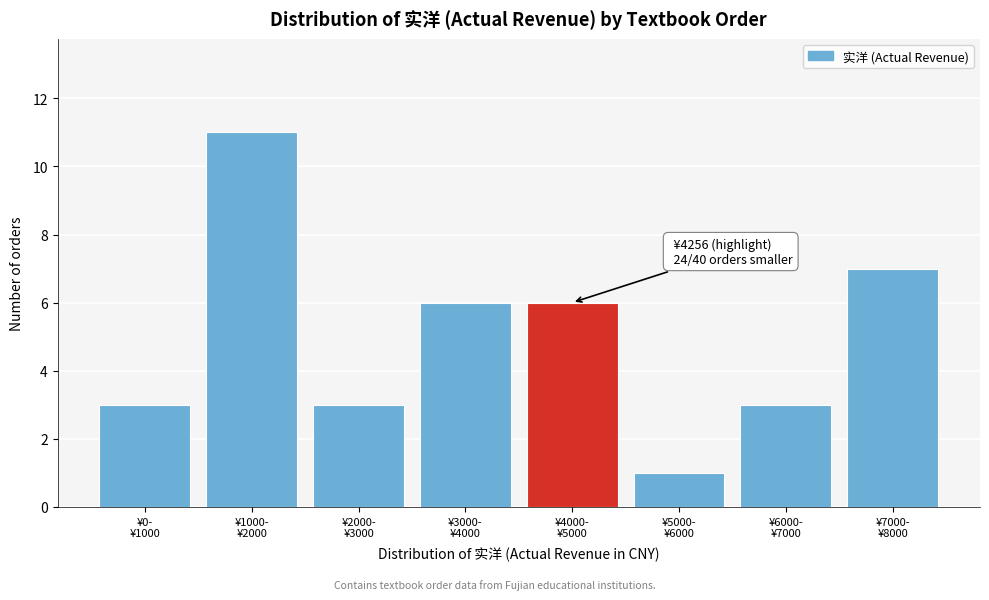

Reading left to right, transcribe all the data shown in this chart.

3	11	3	6	6	1	3	7